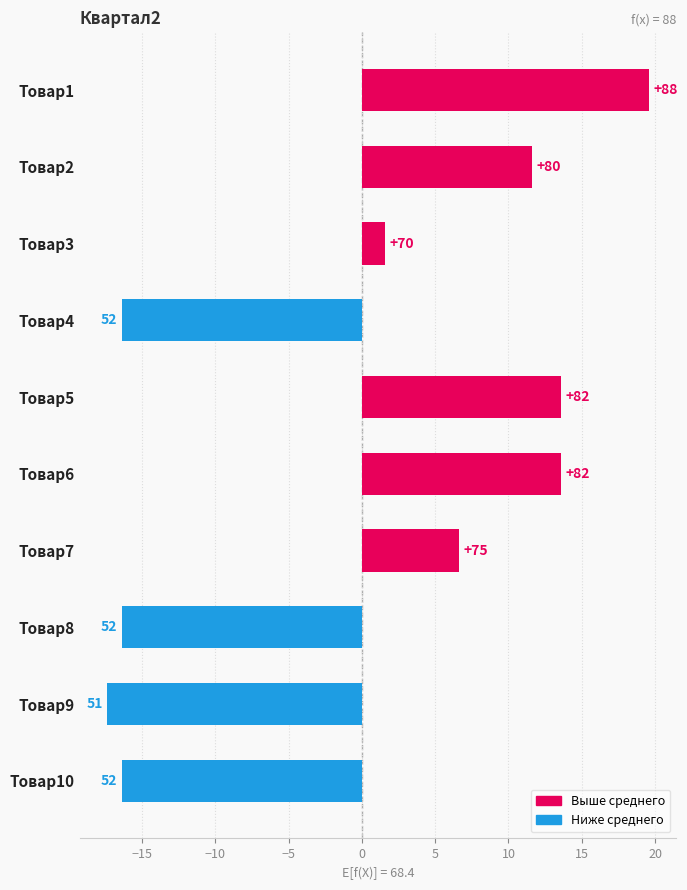

Does the chart contain any negative values?

Yes